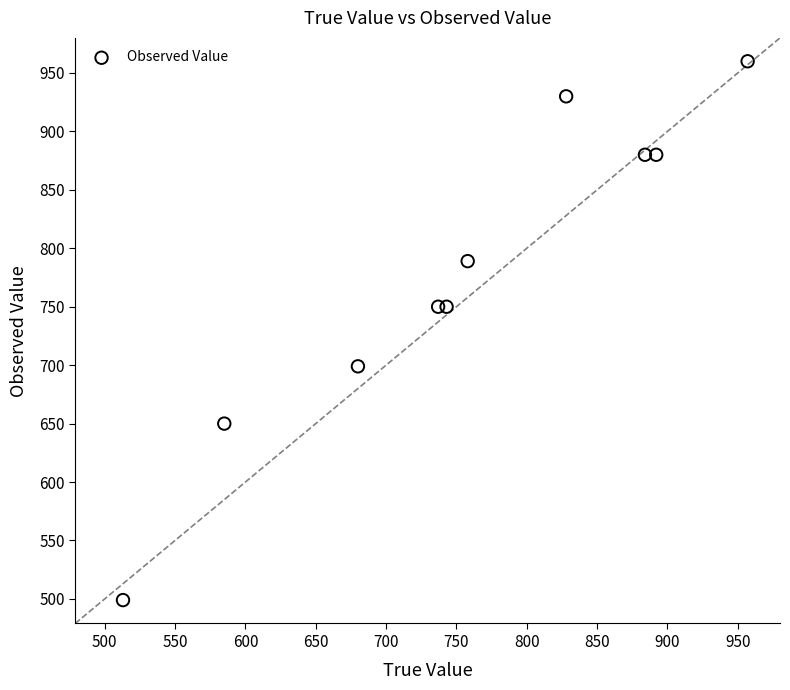

What is the range of X values (max minus min)?

444